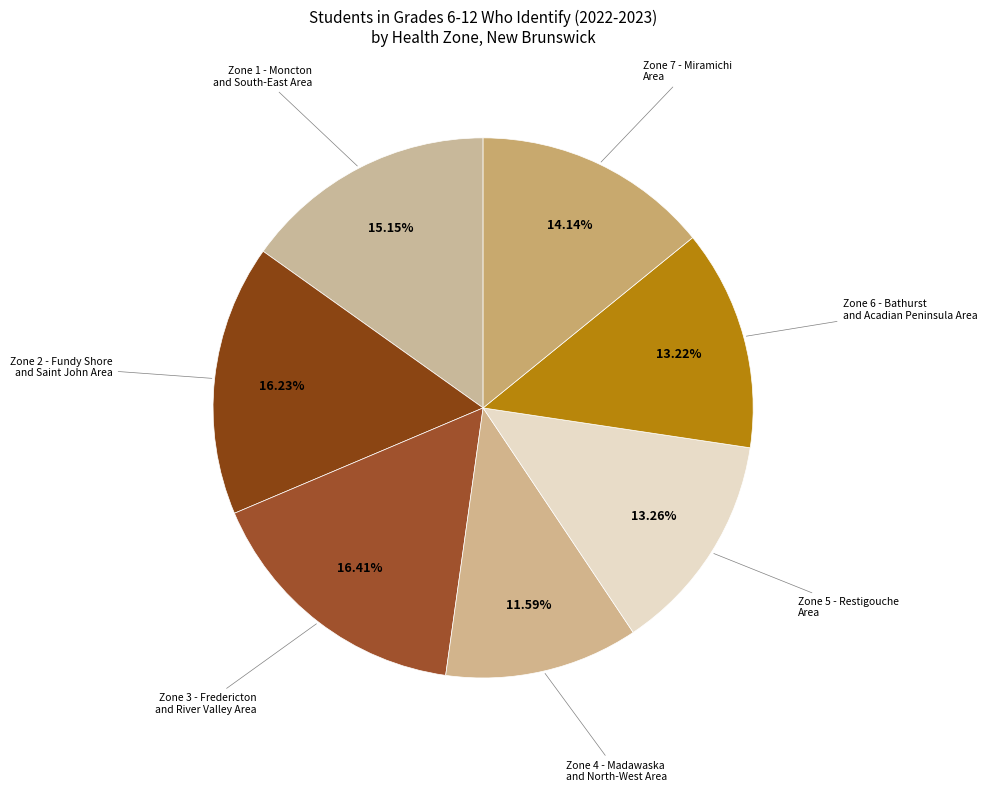

Do Zone 4 - Madawaska and North-West Area and Zone 7 - Miramichi Area together represent more than half of the pie?

No